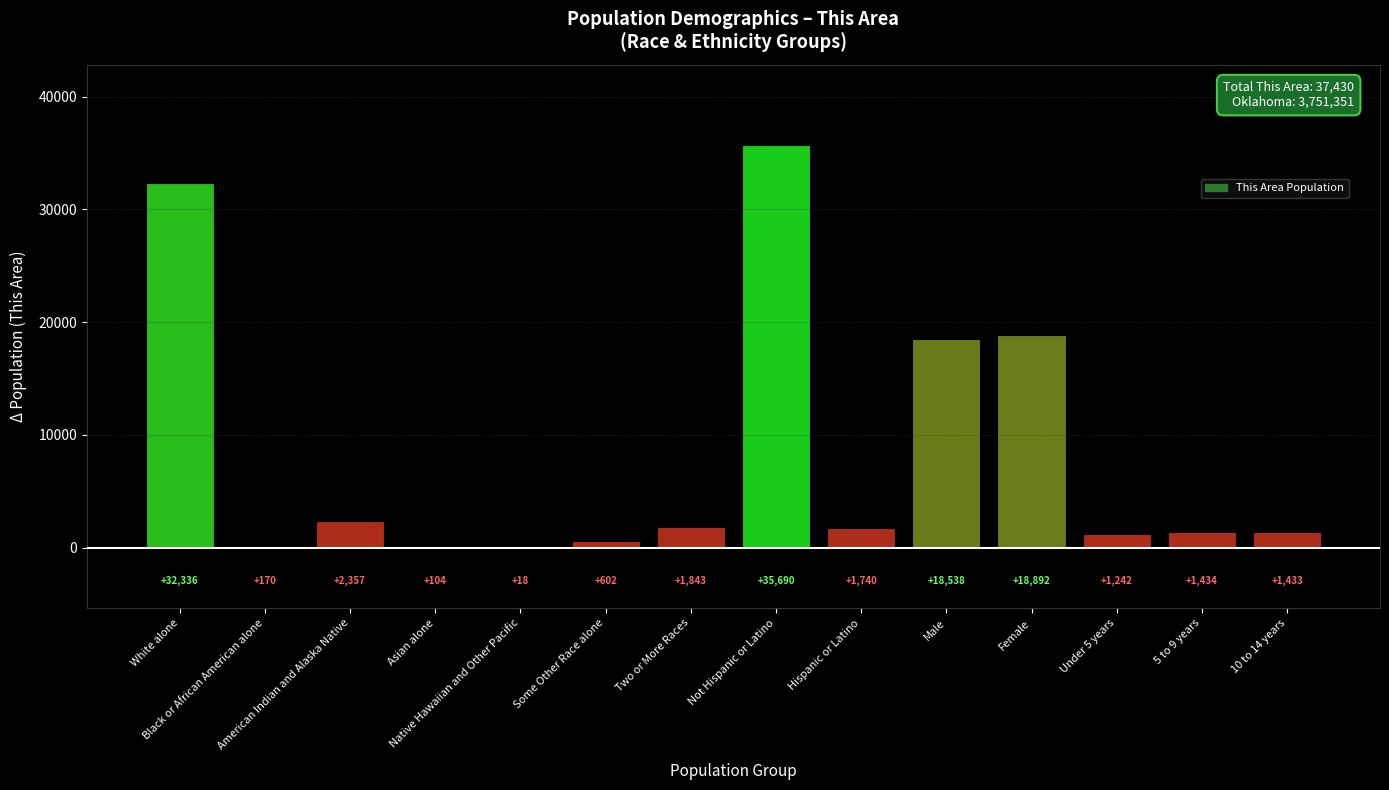

Are the bars horizontal?

No